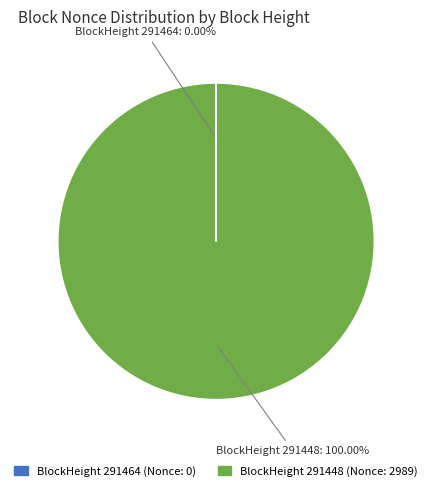

Is there any slice that represents more than half of the pie?

Yes